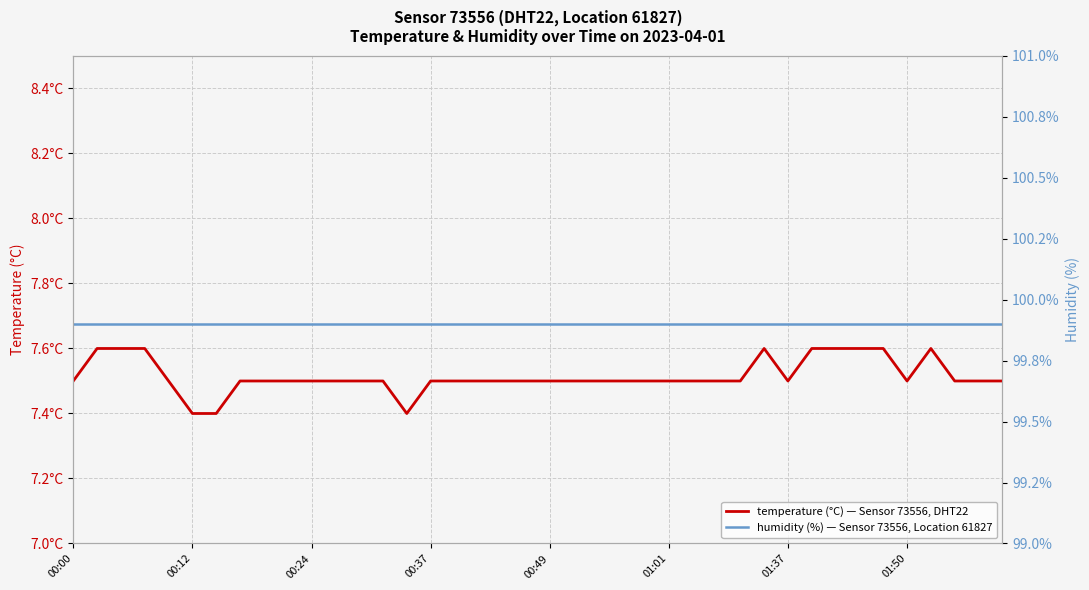

Rank the series at 01:50 from highest to lowest value.

humidity, temperature